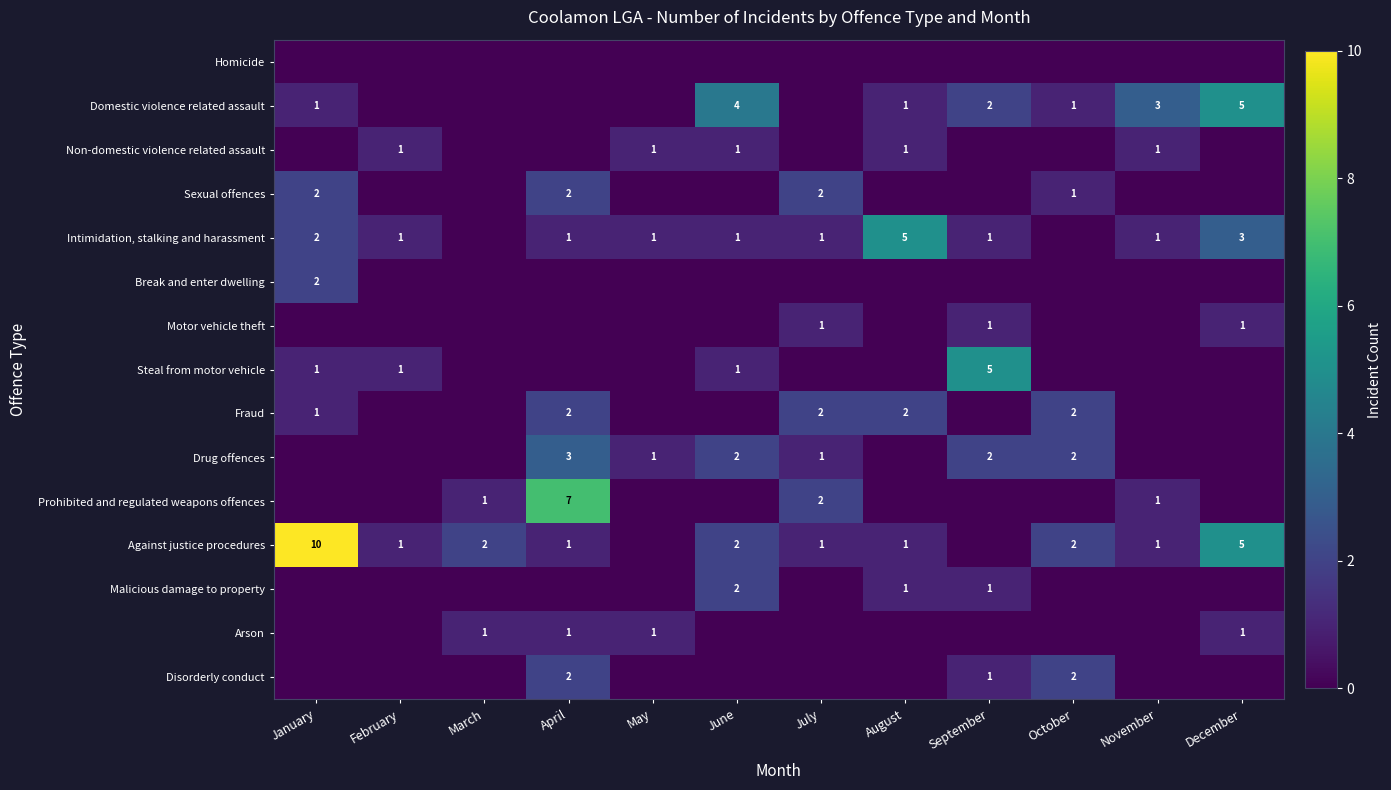

The Against justice procedures series shows 10 at January. True or false?

True